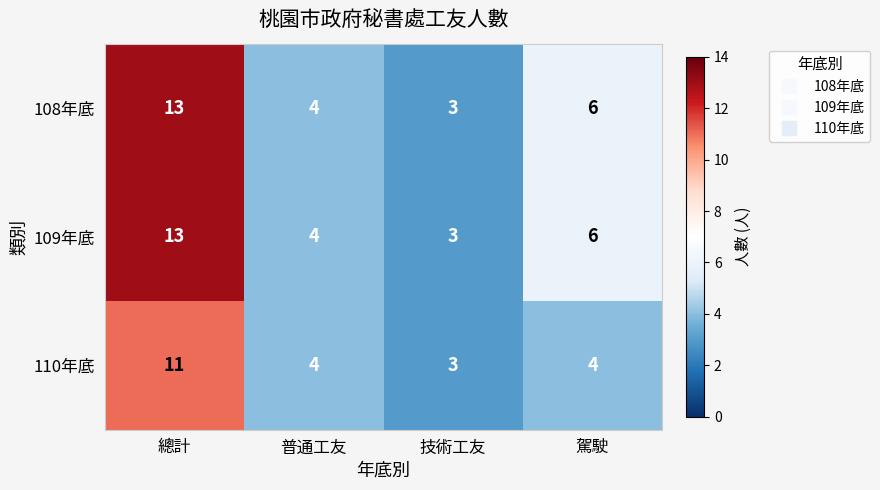

Reading left to right, list all the values displayed in this chart.

108年底: 總計=13	普通工友=4	技術工友=3	駕駛=6
109年底: 總計=13	普通工友=4	技術工友=3	駕駛=6
110年底: 總計=11	普通工友=4	技術工友=3	駕駛=4